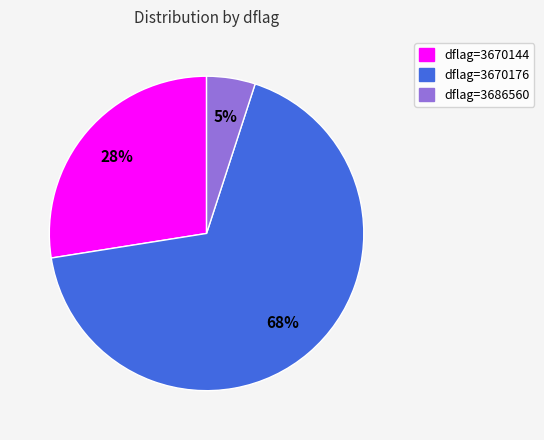

Which category has the biggest portion of the pie?

dflag=3670176